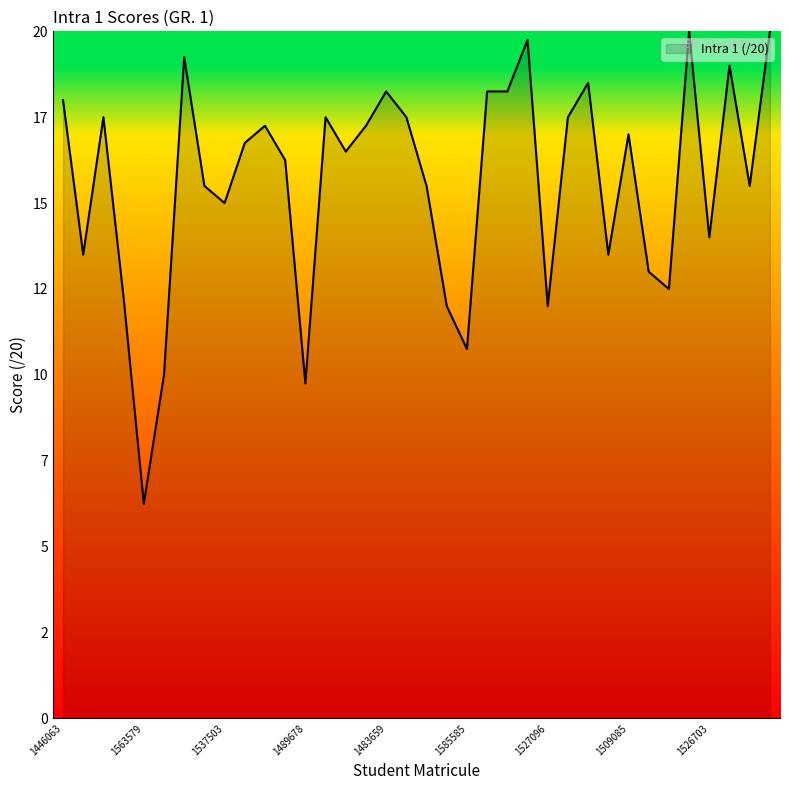

What is the maximum value shown in the chart?

20.0